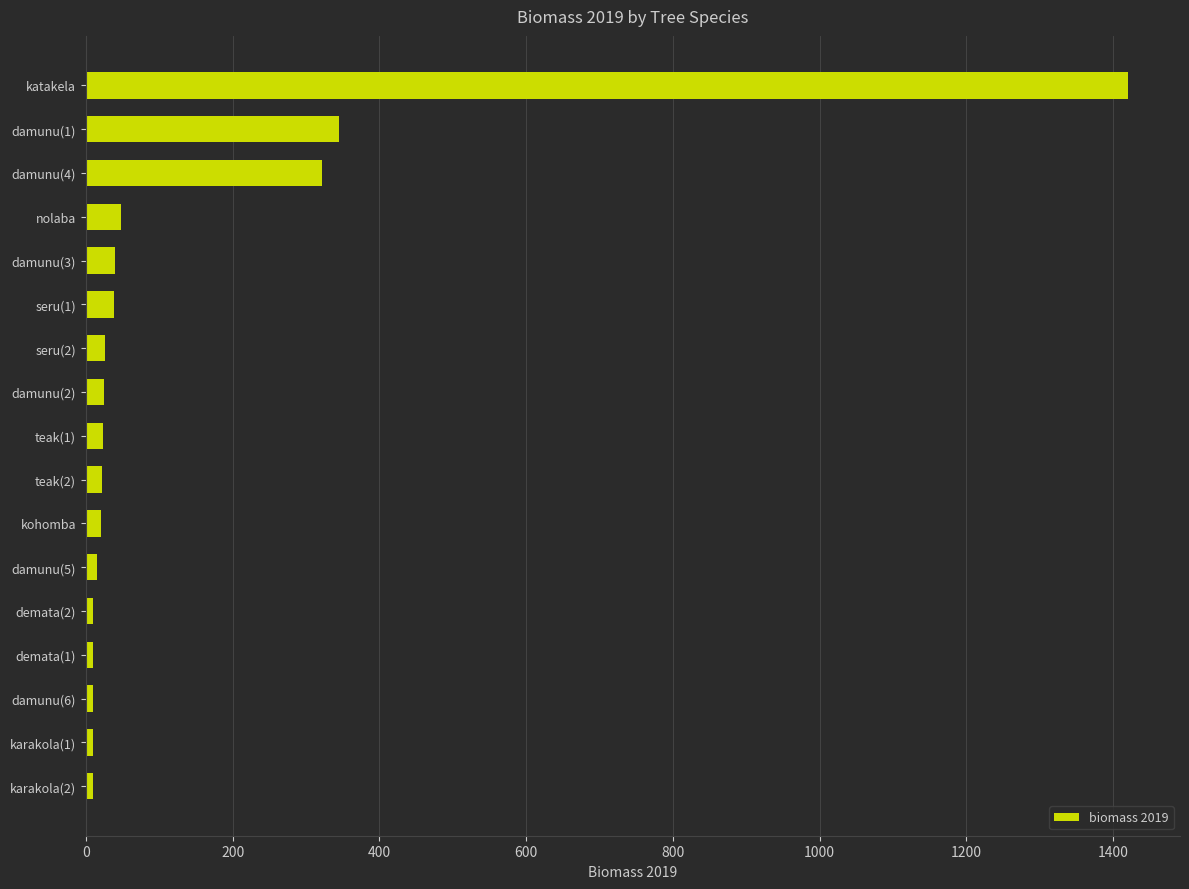

What is the greatest value displayed?

1420.1